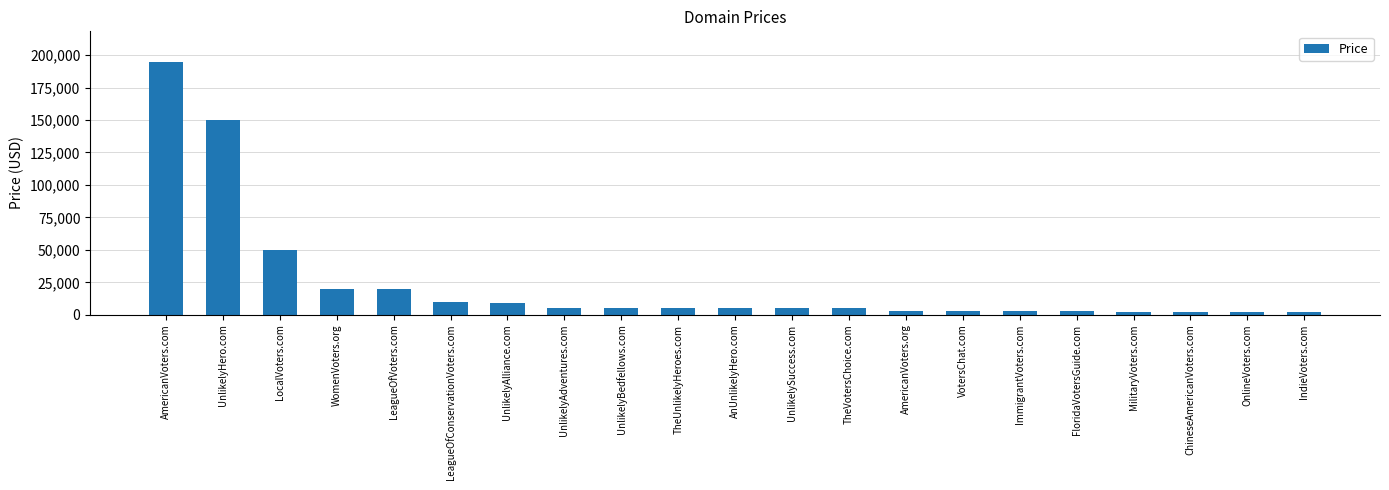

How many bars are there in total?

21